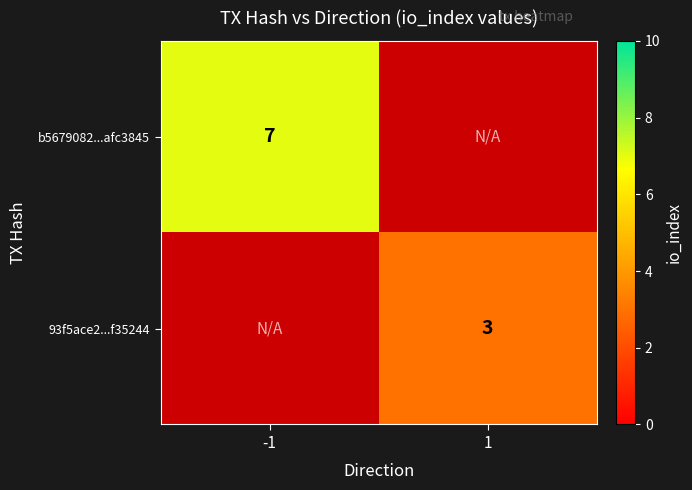

The b5679082...afc3845 series shows 7 at -1. True or false?

True